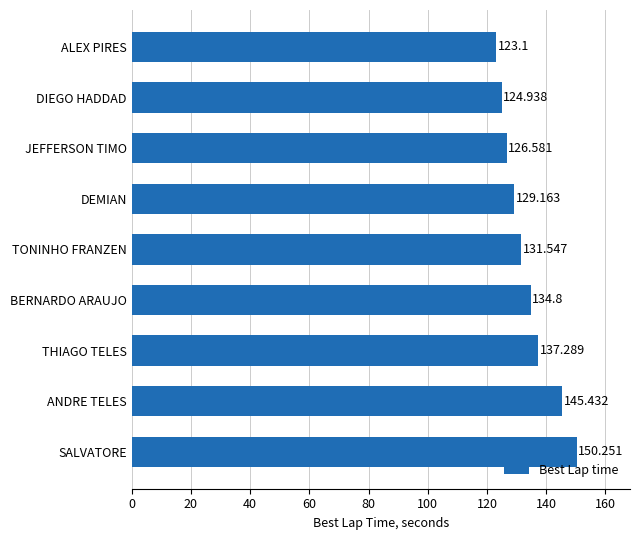

Count the number of data series in this chart.

1